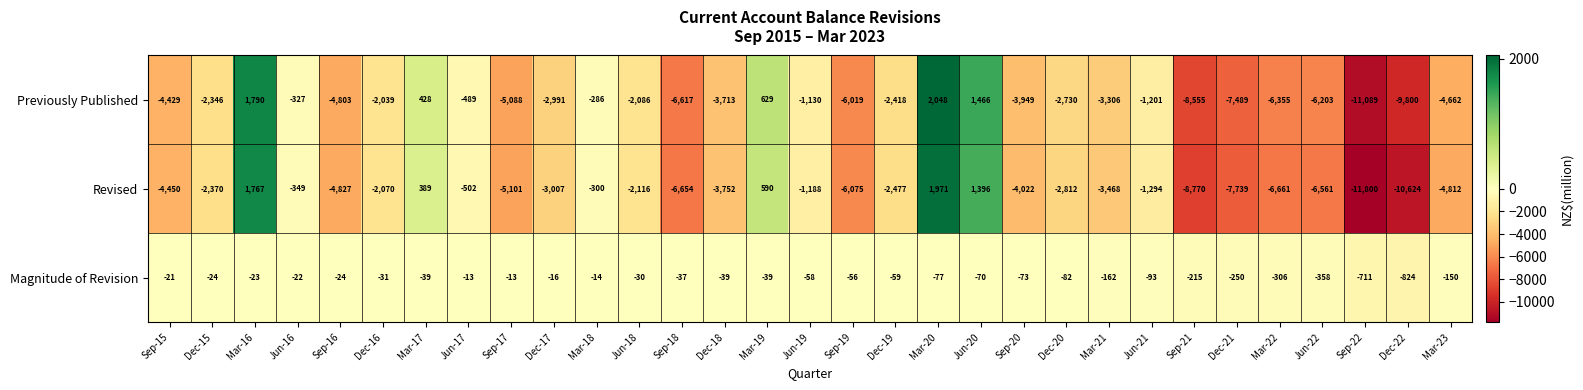

Where does the Previously Published series first go above -2991?

Dec-15